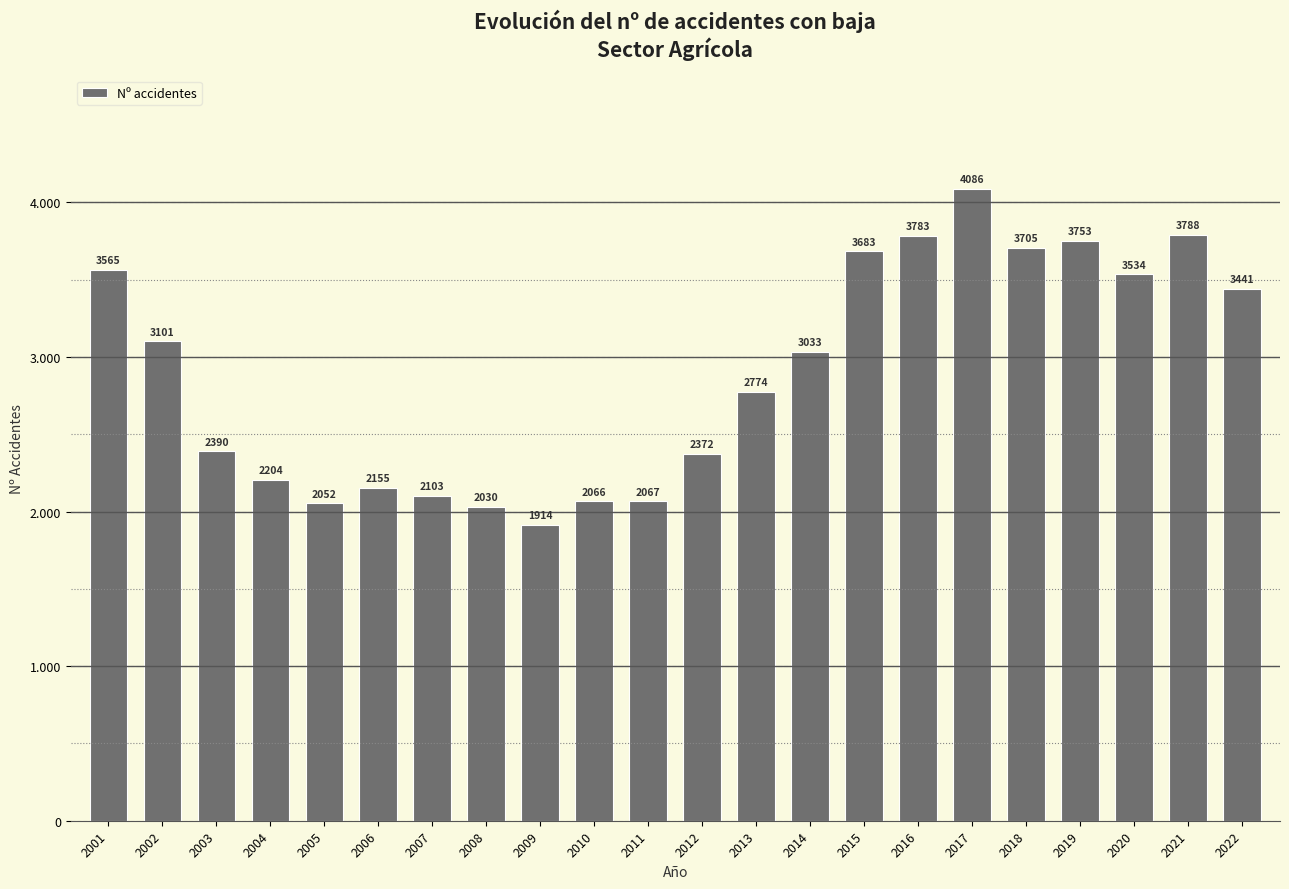

Where does the data first go above 3033?

2001